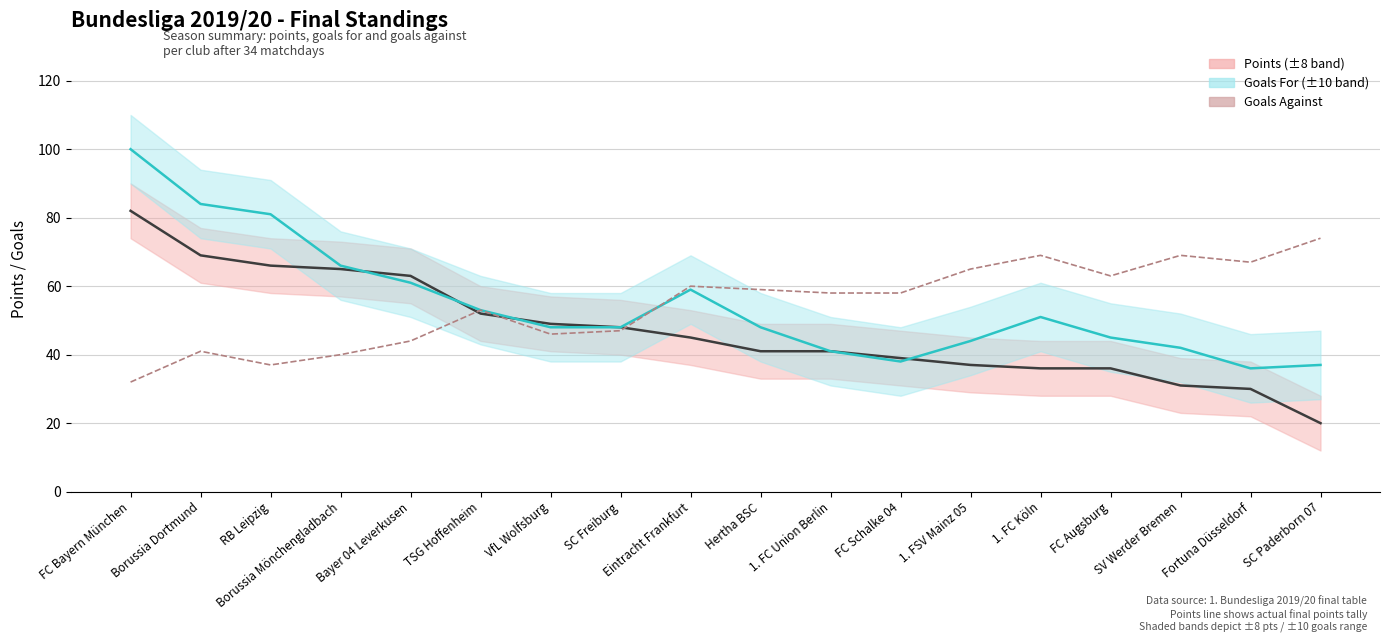

Is the value of Goals For at FC Augsburg greater than the value of Goals Against at TSG Hoffenheim?

No